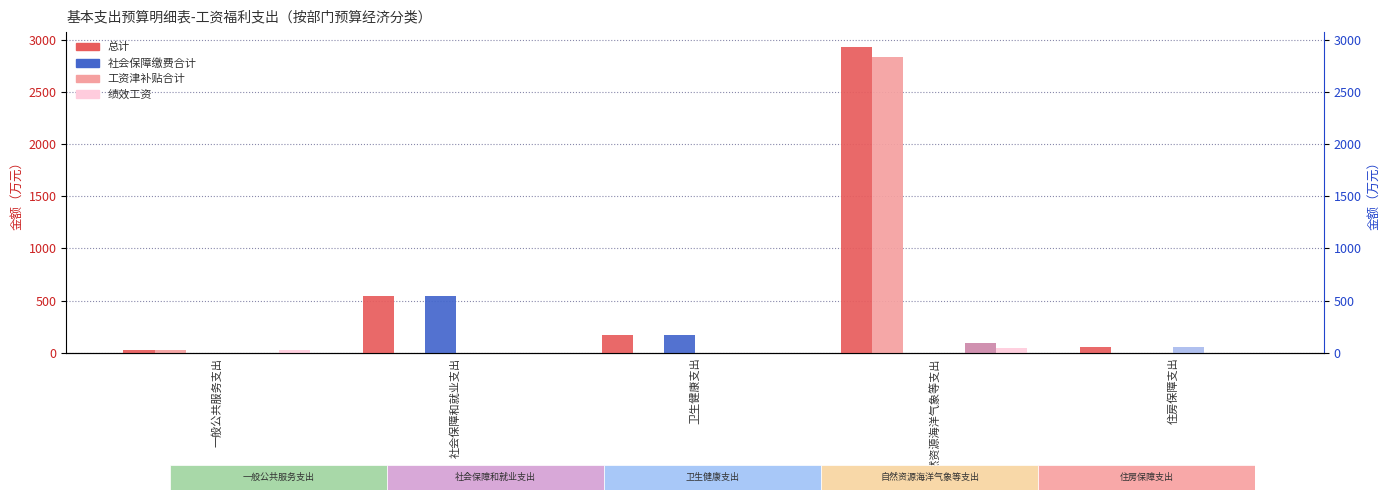

Reading right to left, what are all the values shown in this chart?

总计: 住房保障支出=51.4	自然资源海洋气象等支出=2924.8	卫生健康支出=167.1	社会保障和就业支出=539.2	一般公共服务支出=24.9
工资津补贴合计: 住房保障支出=0.0	自然资源海洋气象等支出=2830.2	卫生健康支出=0.0	社会保障和就业支出=0.0	一般公共服务支出=24.9
社会保障缴费合计: 住房保障支出=0.0	自然资源海洋气象等支出=0.0	卫生健康支出=167.1	社会保障和就业支出=539.2	一般公共服务支出=0.0
住房公积金: 住房保障支出=51.4	自然资源海洋气象等支出=0.0	卫生健康支出=0.0	社会保障和就业支出=0.0	一般公共服务支出=0.0
其他工资福利支出合计: 住房保障支出=0.0	自然资源海洋气象等支出=94.6	卫生健康支出=0.0	社会保障和就业支出=0.0	一般公共服务支出=0.0
绩效工资: 住房保障支出=0.0	自然资源海洋气象等支出=46.5	卫生健康支出=0.0	社会保障和就业支出=0.0	一般公共服务支出=24.9